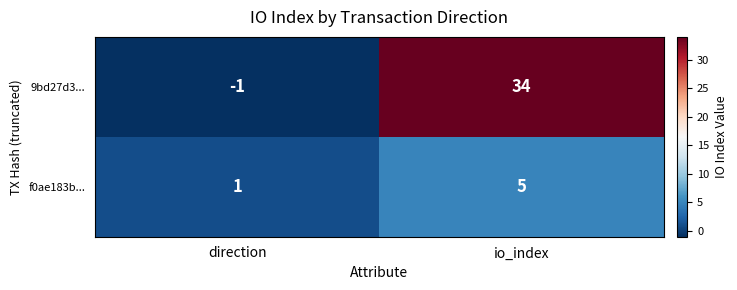

Rank the series by their average value, from lowest to highest.

f0ae183b..., 9bd27d3...